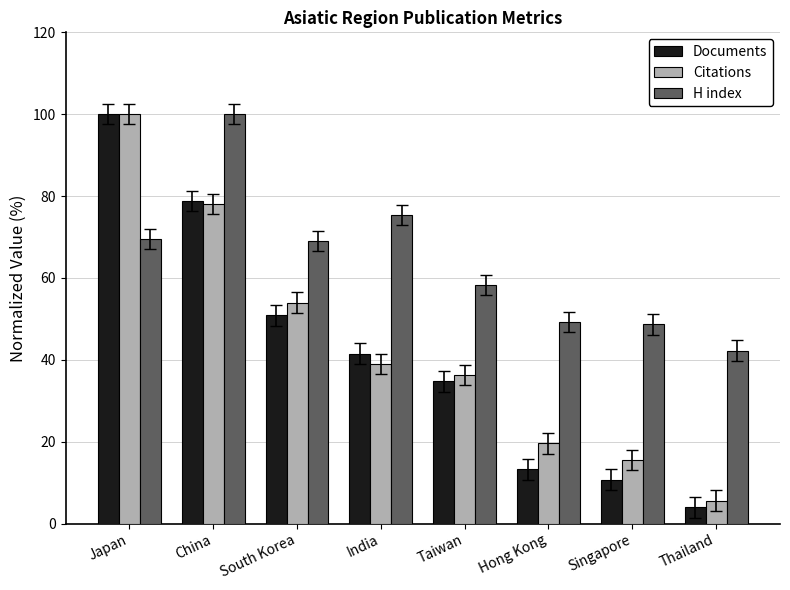

How many data points in Documents are less than 41?

4